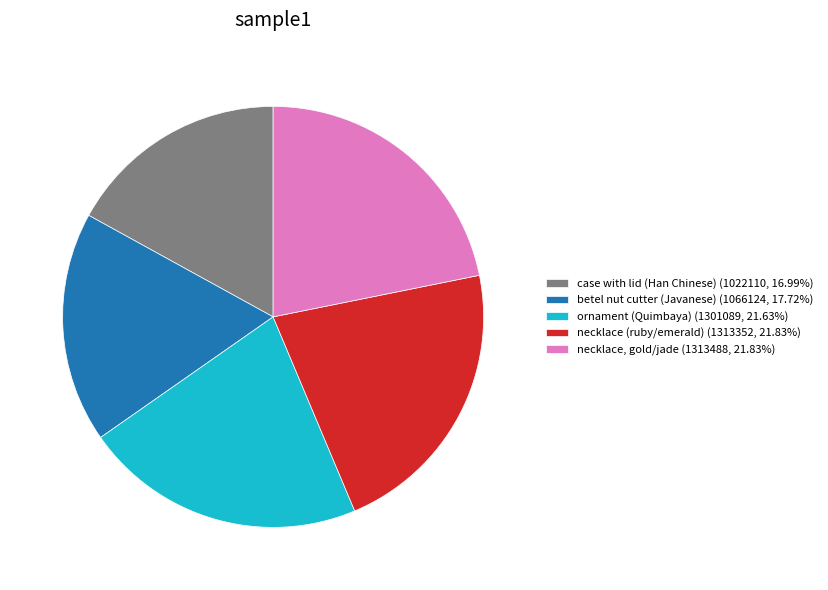

Is it true that necklace (ruby/emerald) is 8% of the pie?

False